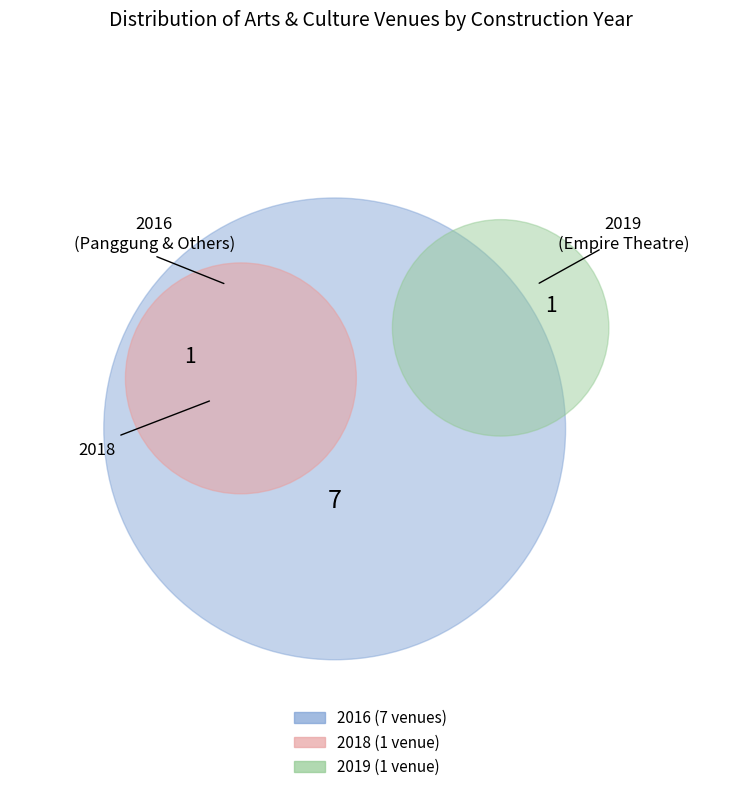

To the nearest percent, what is the difference between the largest and smallest slice percentages?

67%